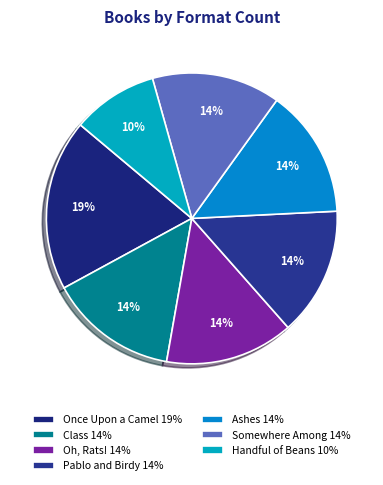

Which category has the biggest portion of the pie?

Once Upon a Camel